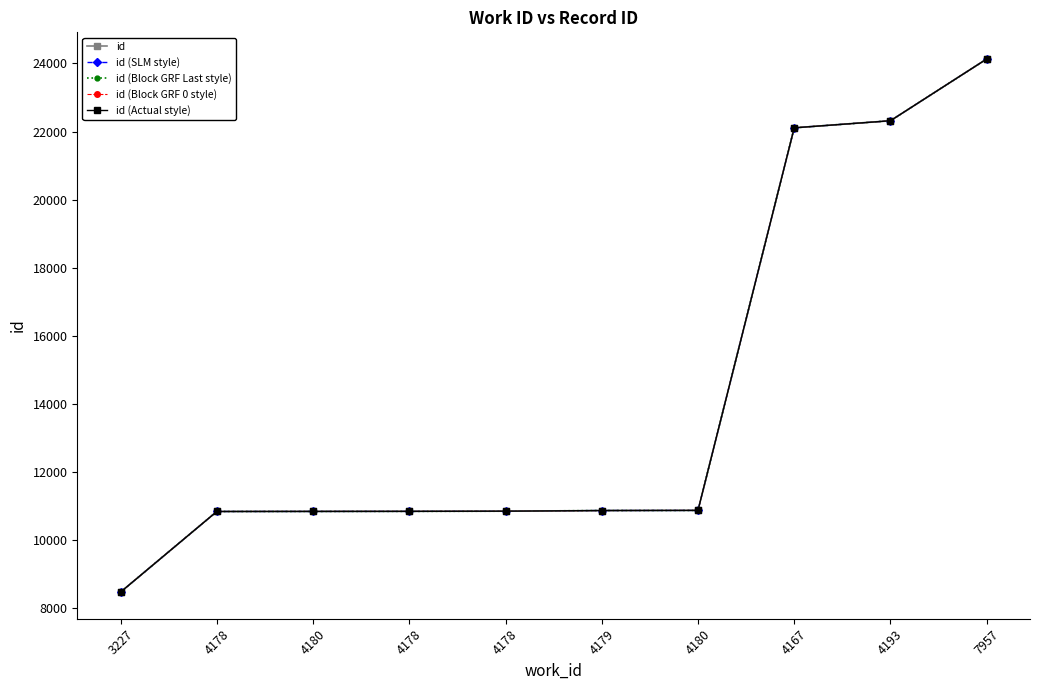

True or false: id (Block GRF 0 style) has more than 0 interior local peaks.

False